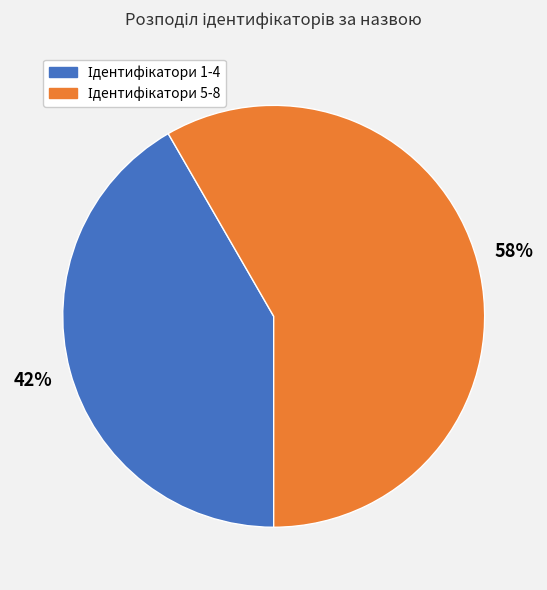

How many slices are in this pie chart?

2